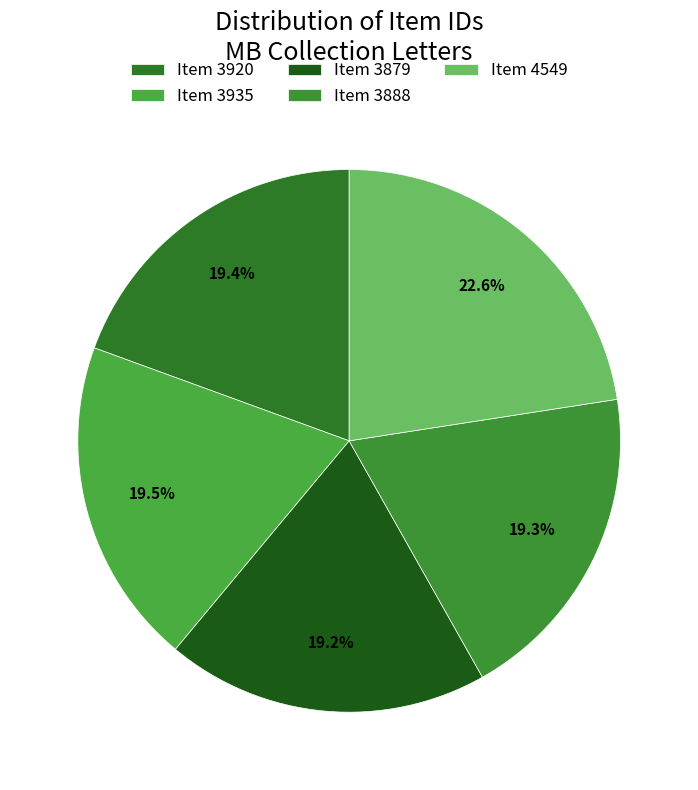

Does any single category account for the majority?

No